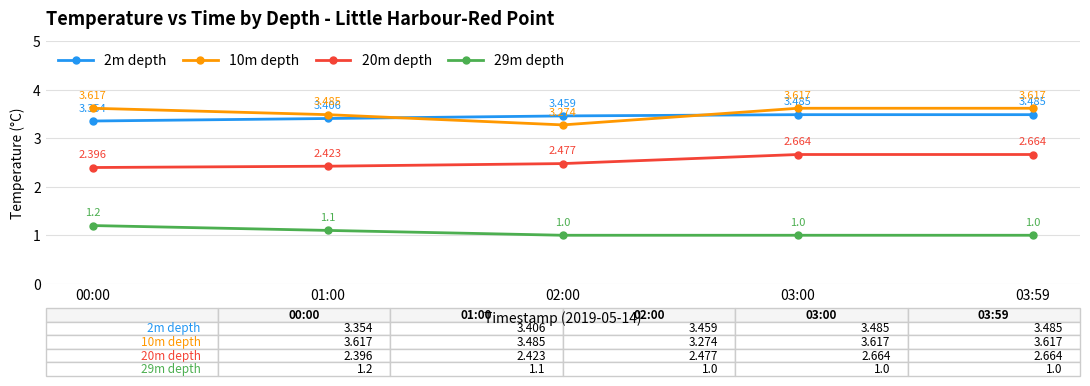

What is the sum of all 2m depth values?

17.2